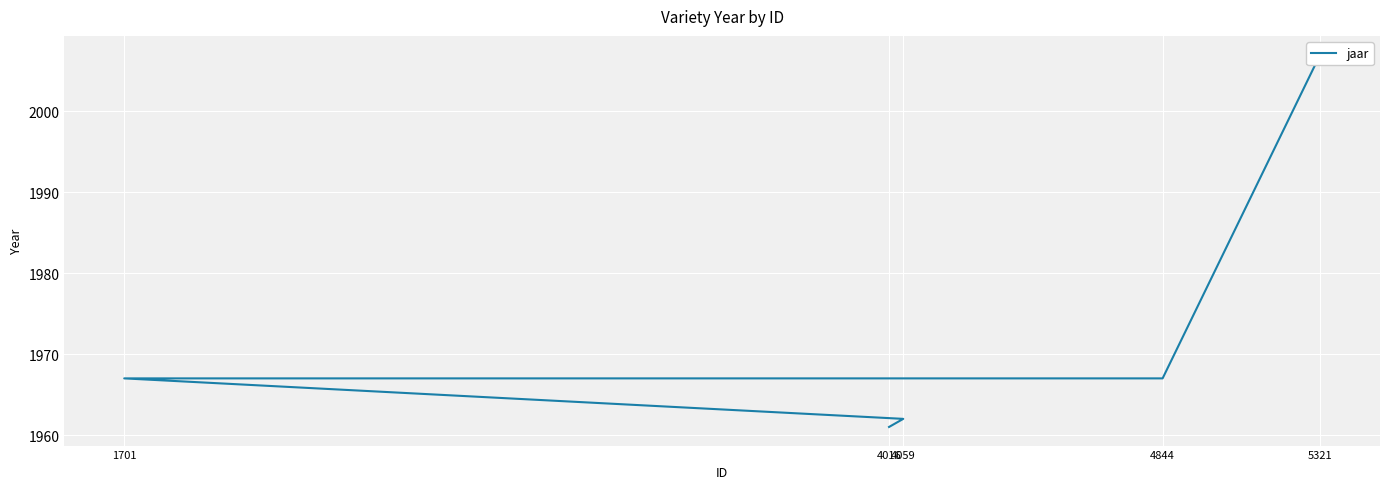

List the labels in order of value, largest first.

5321, 1701, 4844, 4059, 4016